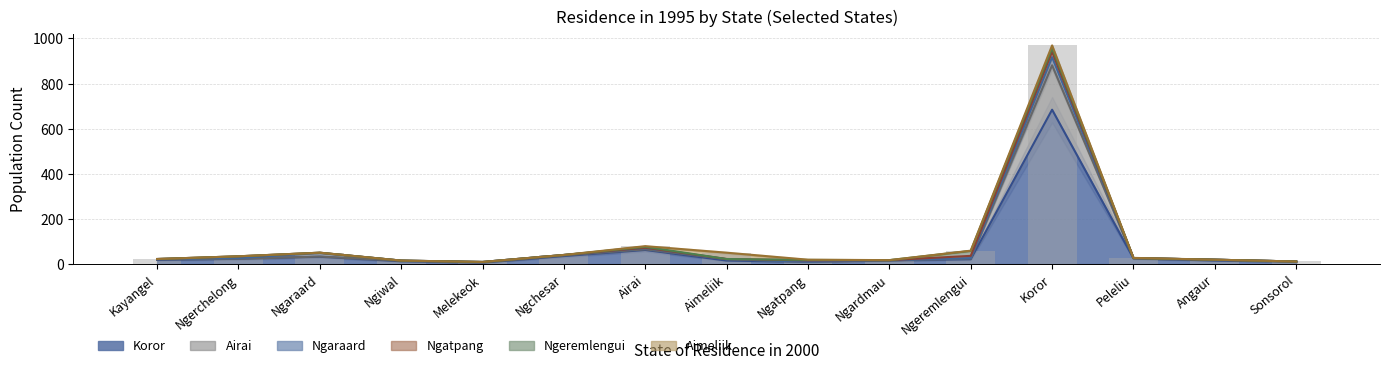

What is the difference between the highest and lowest values at Ngerchelong?

23